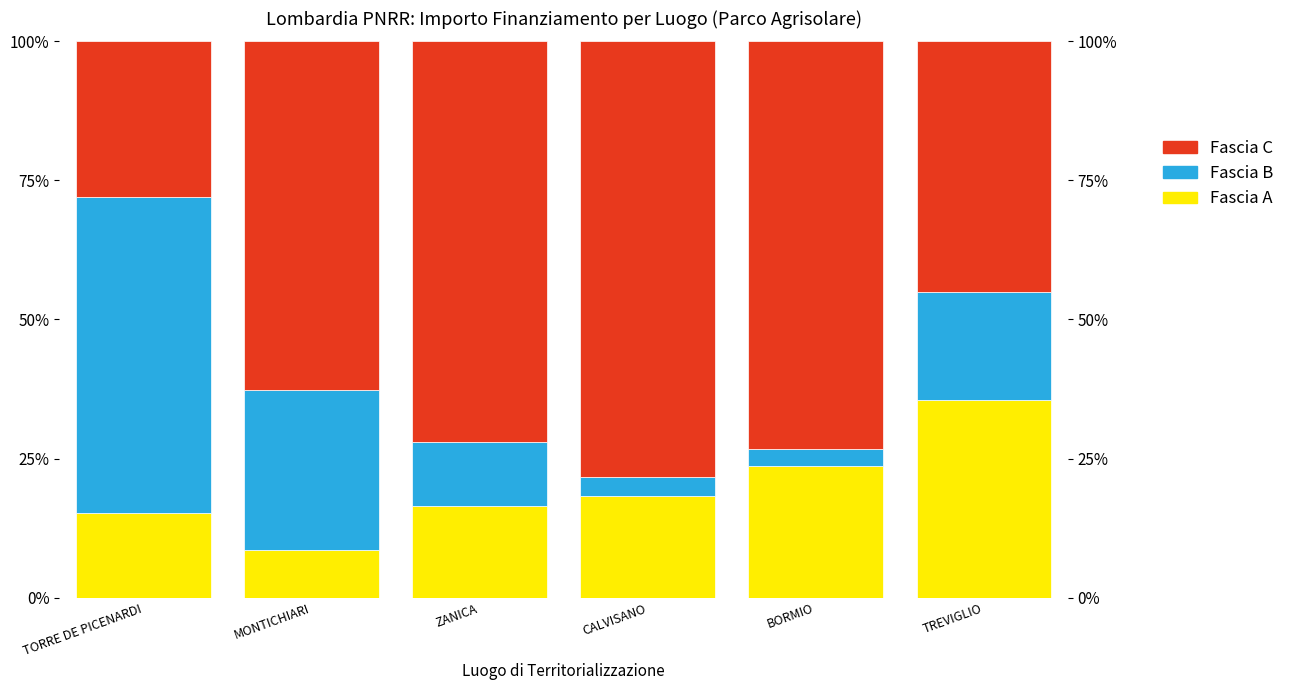

At which label is Fascia C closest to 53?

TREVIGLIO